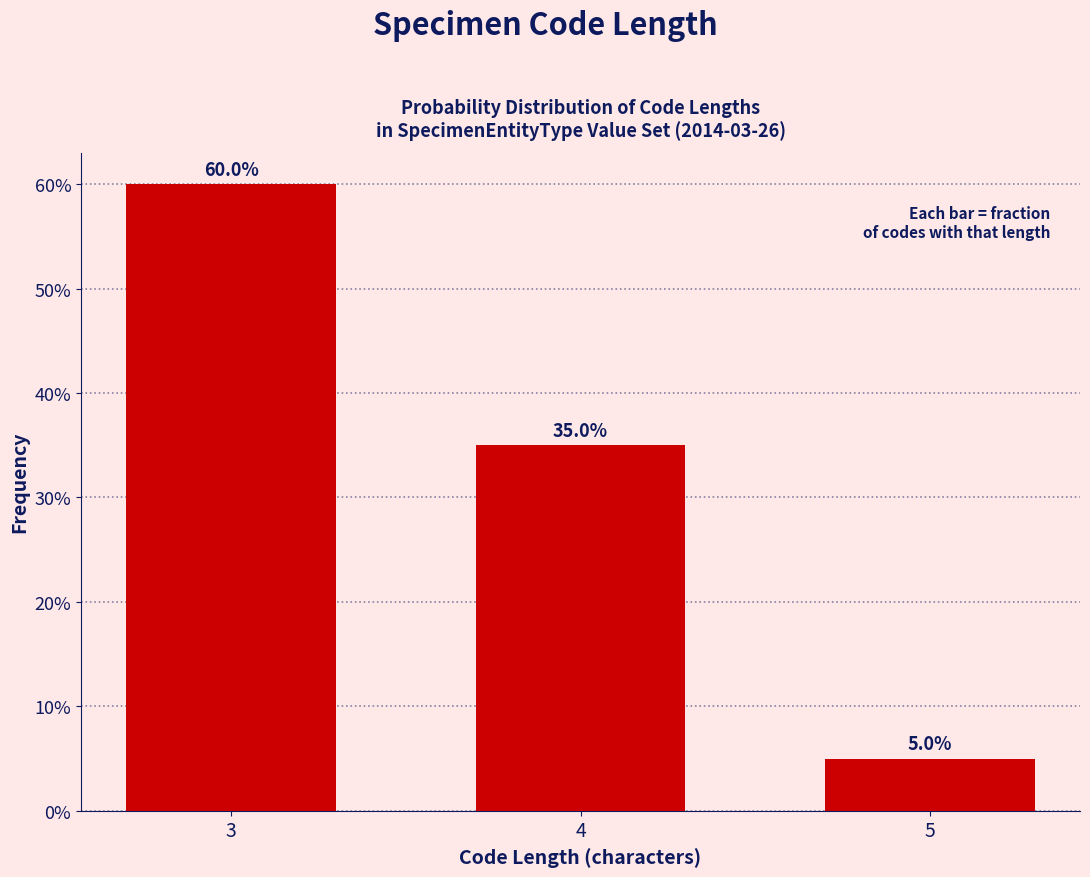

Reading right to left, what are all the values shown in this chart?

5	35	60